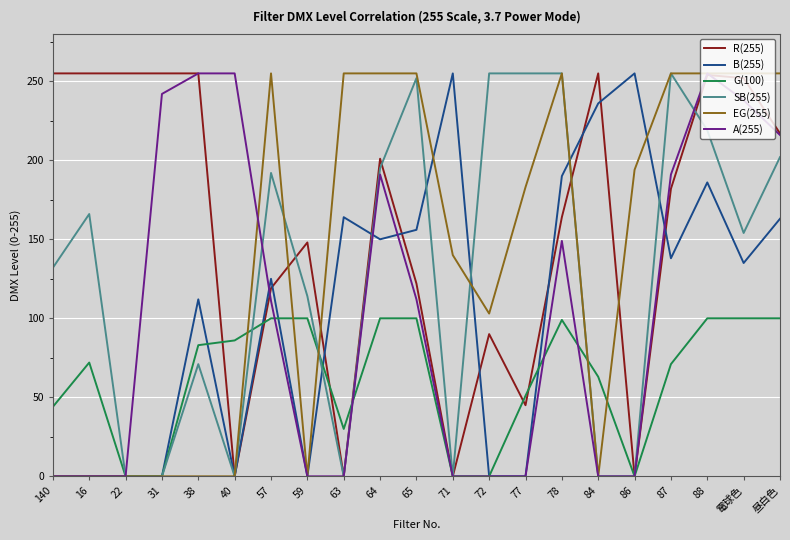

Where is EG(255) nearest to the value 127?

71